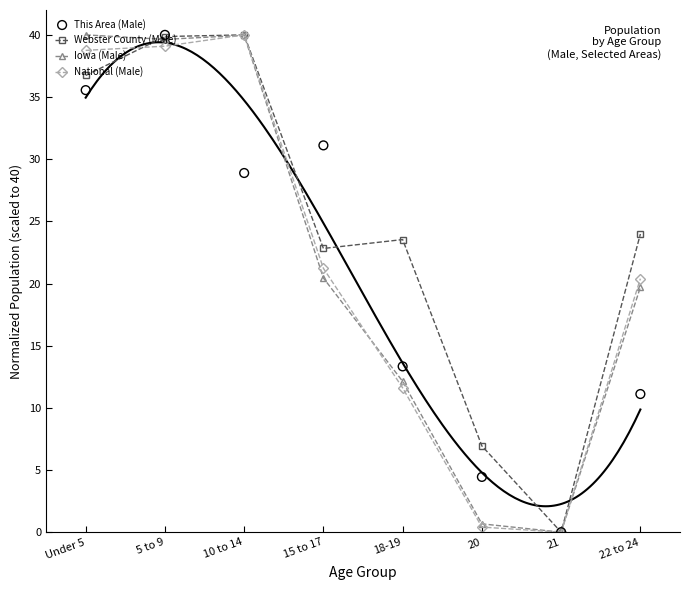

At how many categories does at least one series exceed 10?

6